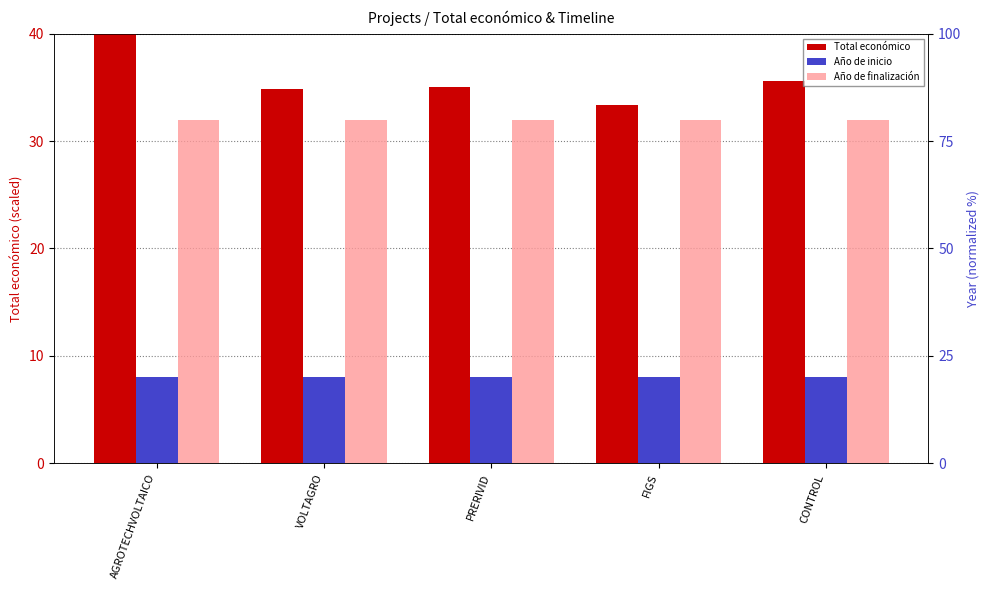

What is the approximate value of Total económico at CONTROL?

35.6